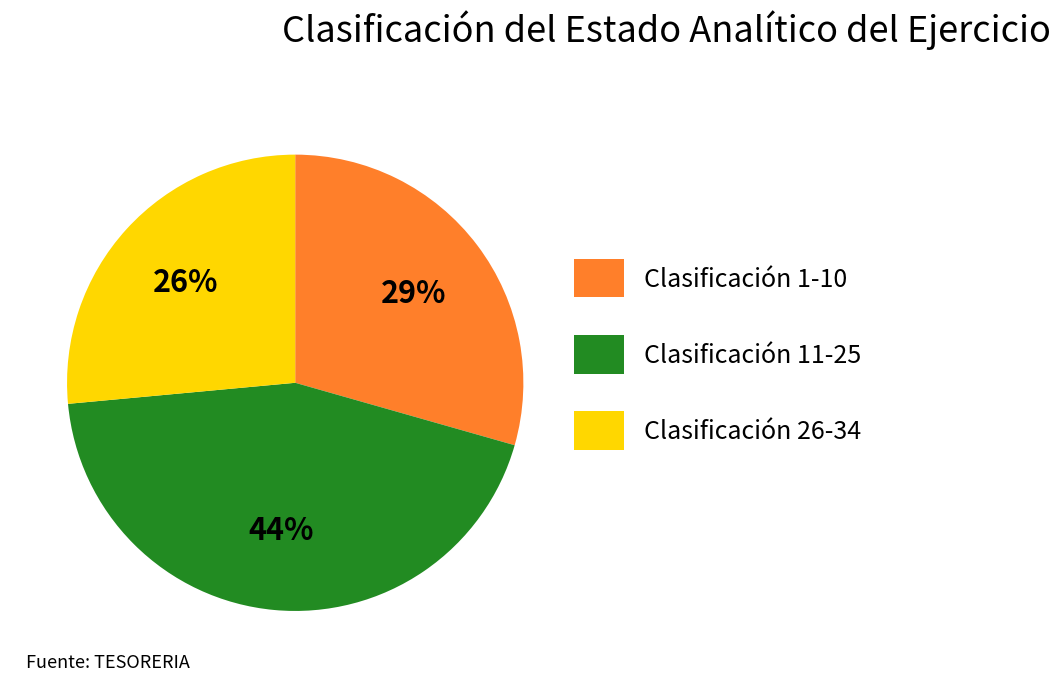

Does any single category account for the majority?

No